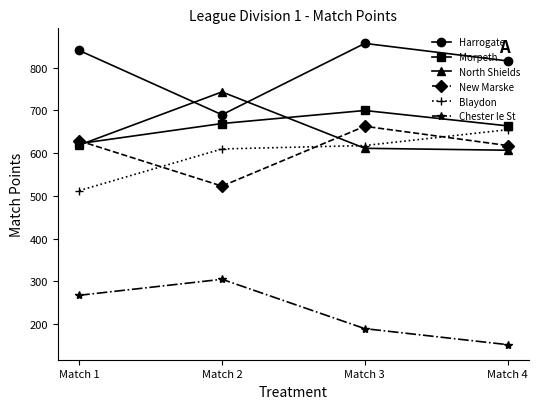

At which category does New Marske reach its first local peak?

Match 3